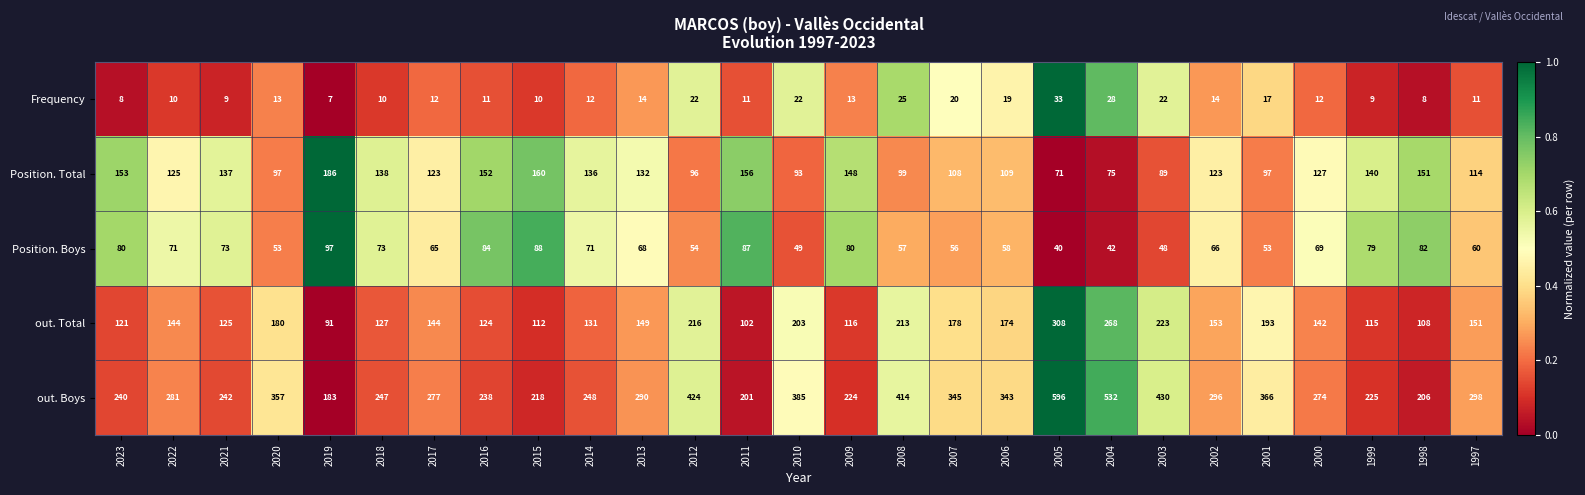

What is the average value of the Frequency series?

15